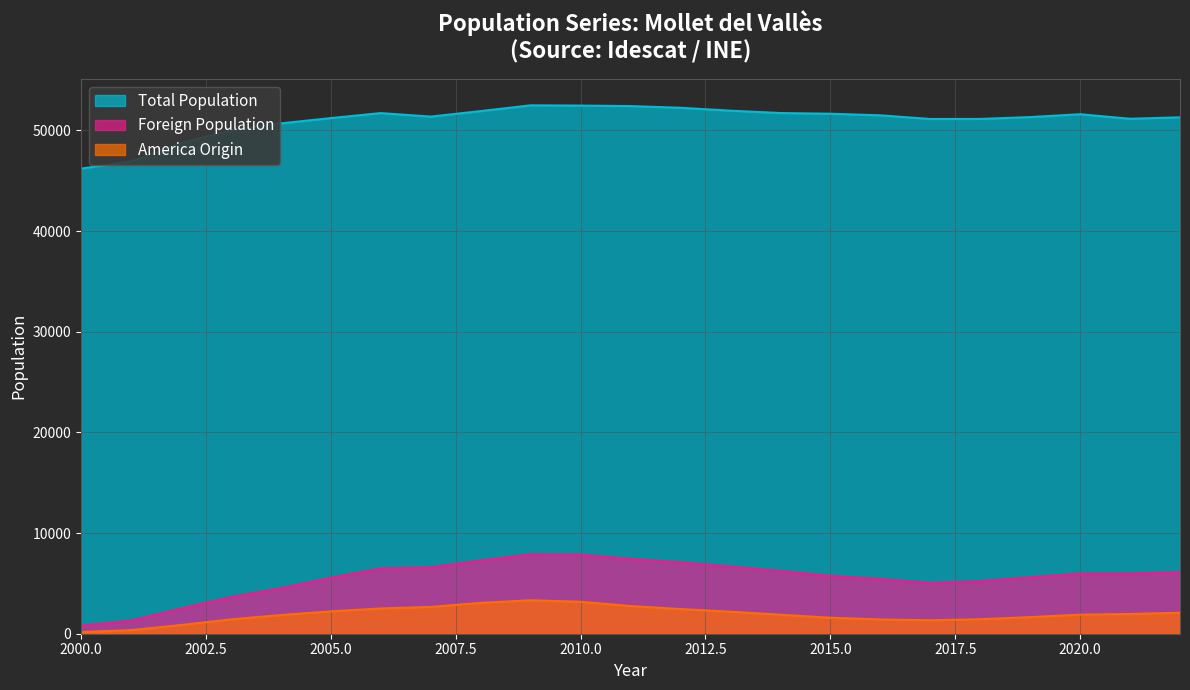

True or false: Total Population has a value of 51954 at 2013.

True